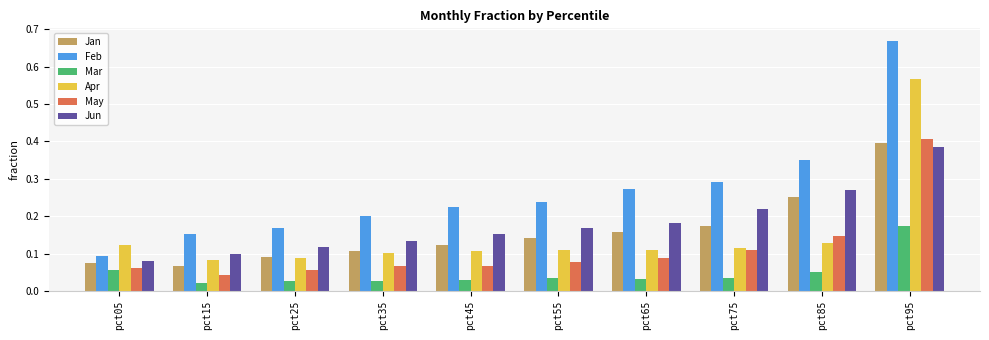

Count the number of data series in this chart.

6